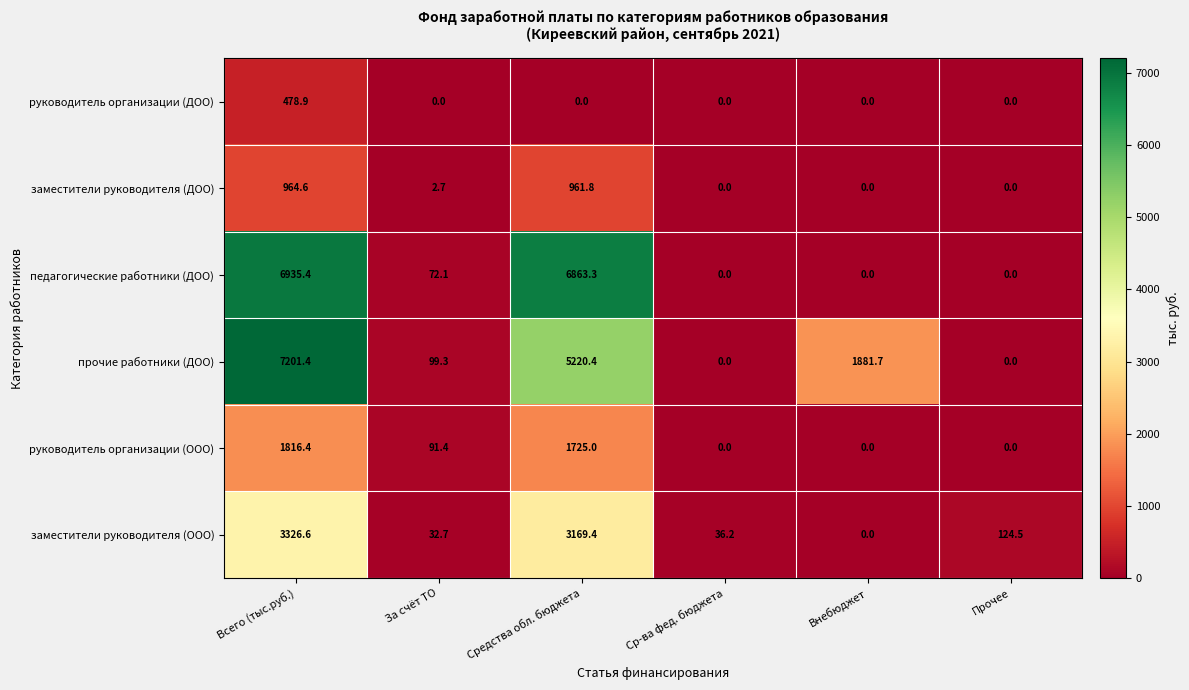

List the series in order of their peak value, lowest first.

руководитель организации (ДОО), заместители руководителя (ДОО), руководитель организации (ООО), заместители руководителя (ООО), педагогические работники (ДОО), прочие работники (ДОО)